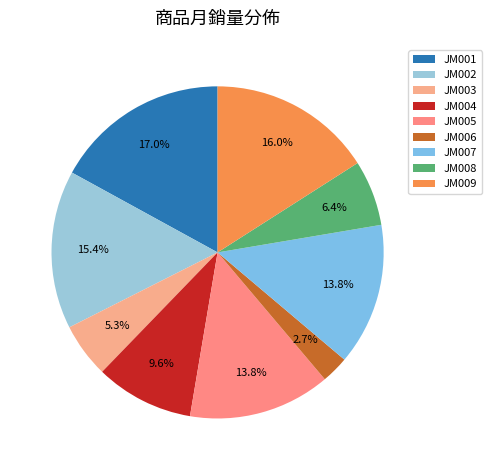

How many slices are in this pie chart?

9